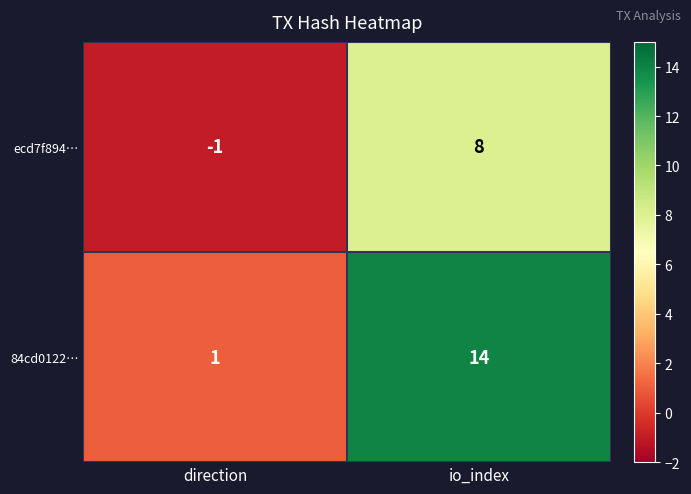

The value of 84cd0122… at io_index is 18. True or false?

False